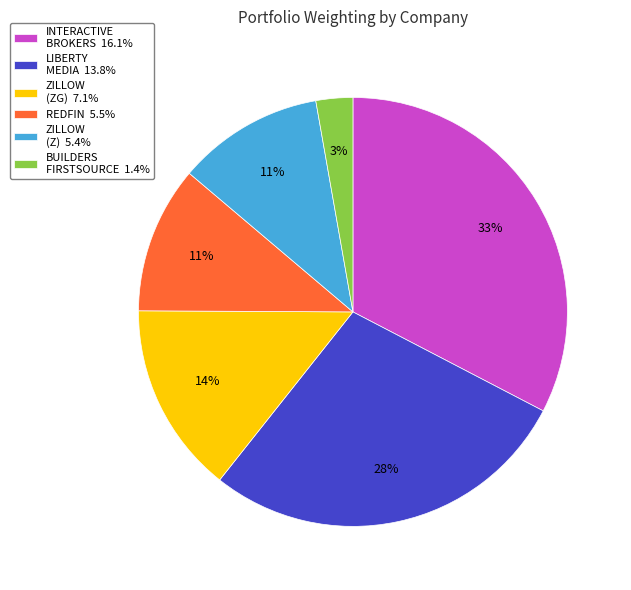

What is the ratio of the value at ZILLOW (ZG) 7.1% to the value at ZILLOW (Z) 5.4%?

1.3